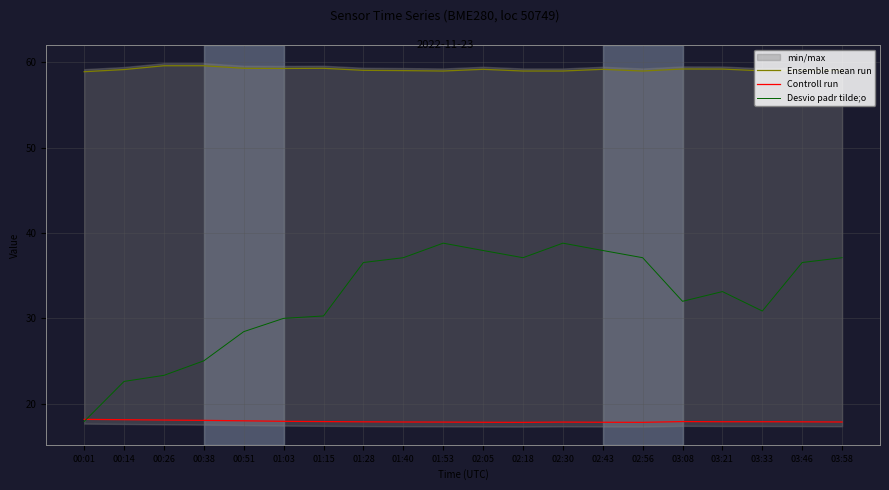

What is the label of the 7th point from the right?

02:43